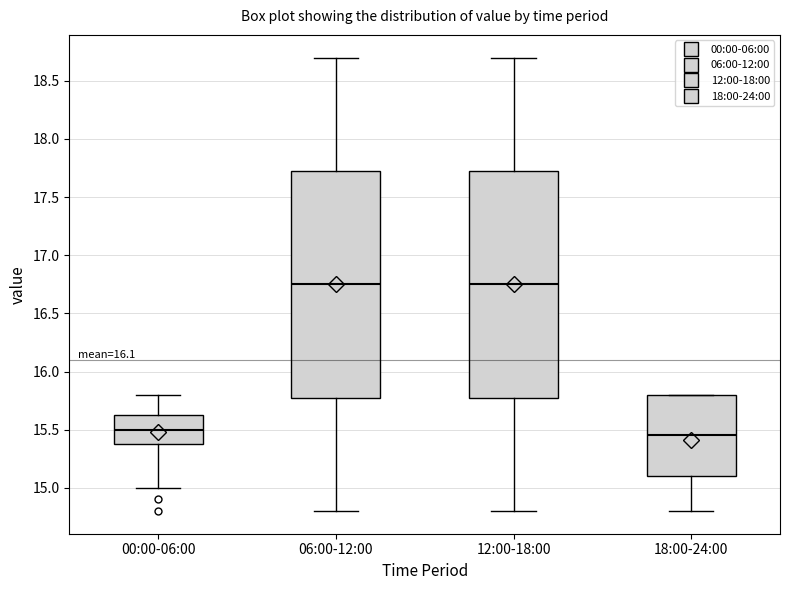

Where does the median line of the box for 00:00-06:00 sit on the y-axis? The values are not printed on the chart, so give them approximately, as read against the axis.

15.50